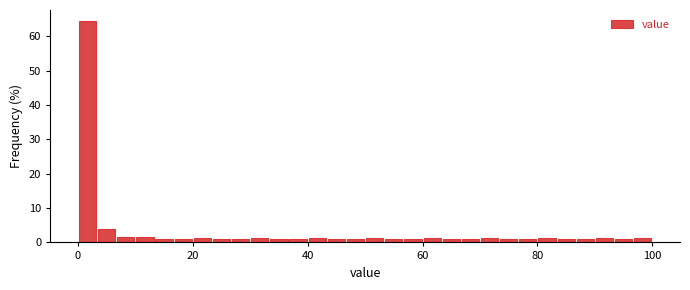

Read against the x-axis, roughly where is the centre of the tallest bar?

2